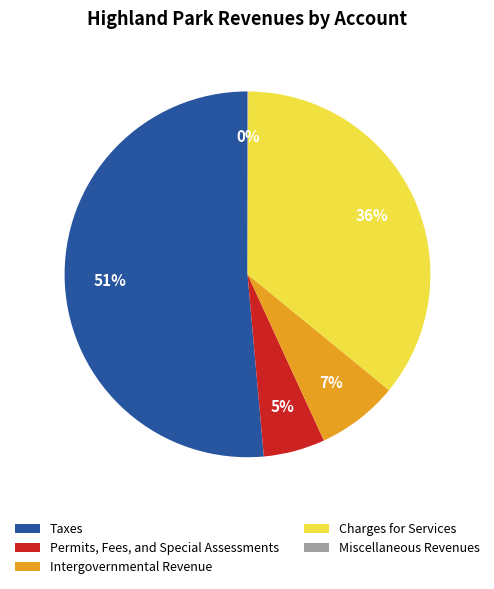

The Charges for Services slice represents 26% of the pie. True or false?

False